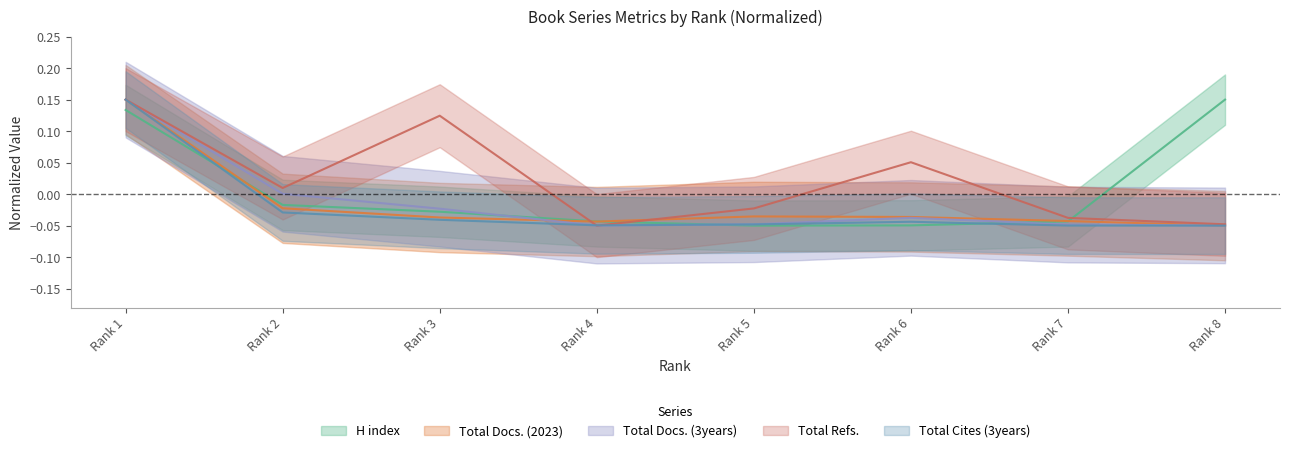

What is the value of the Total Docs. (2023) point at the 8th from the left?

-0.1